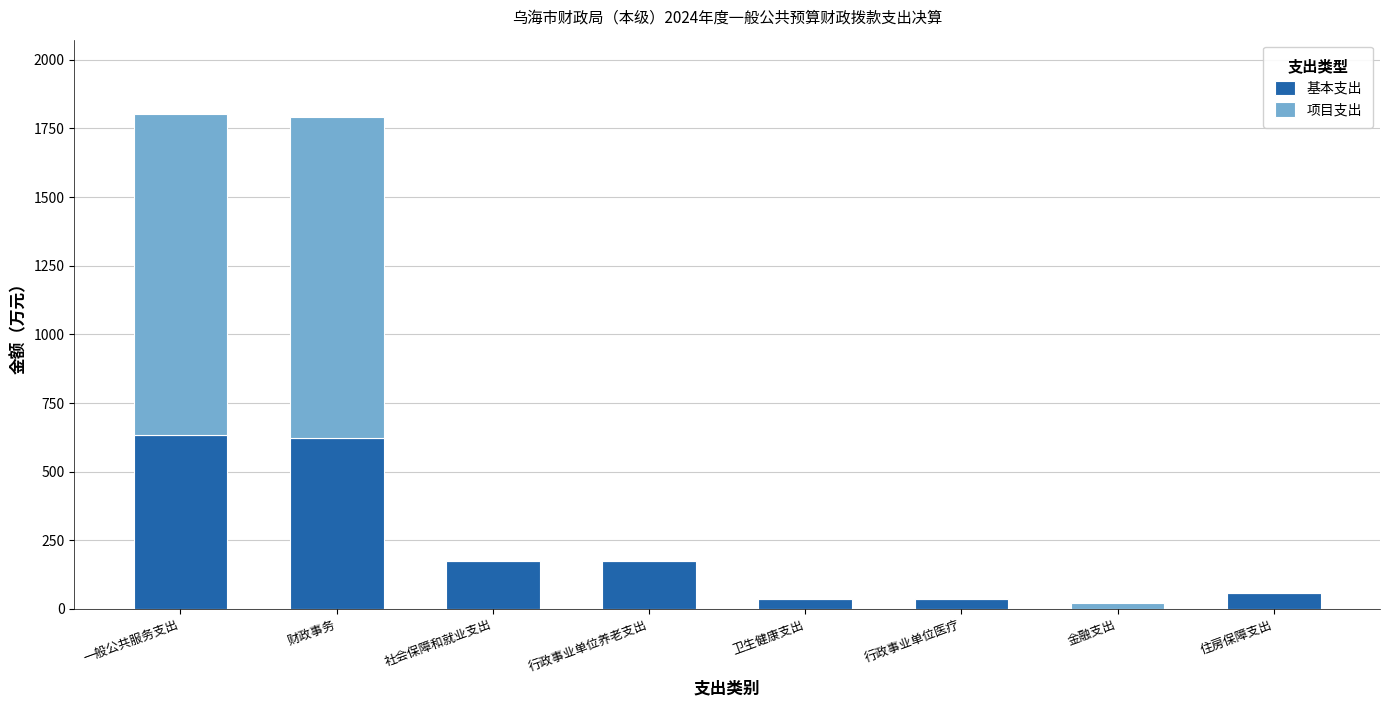

What is the maximum value for 基本支出?

632.3